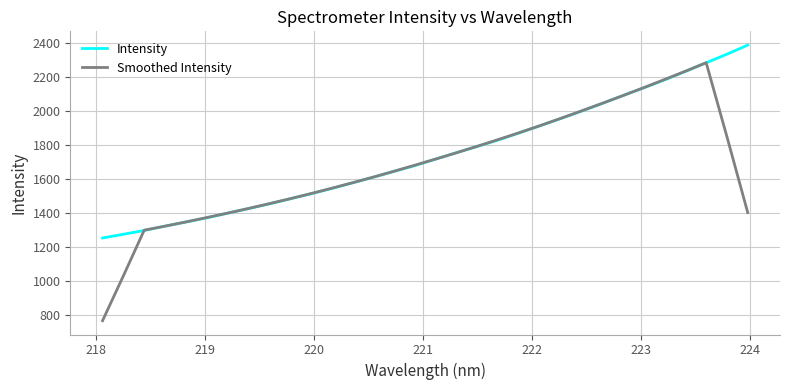

How many values in the Smoothed Intensity series exceed 1681?

16